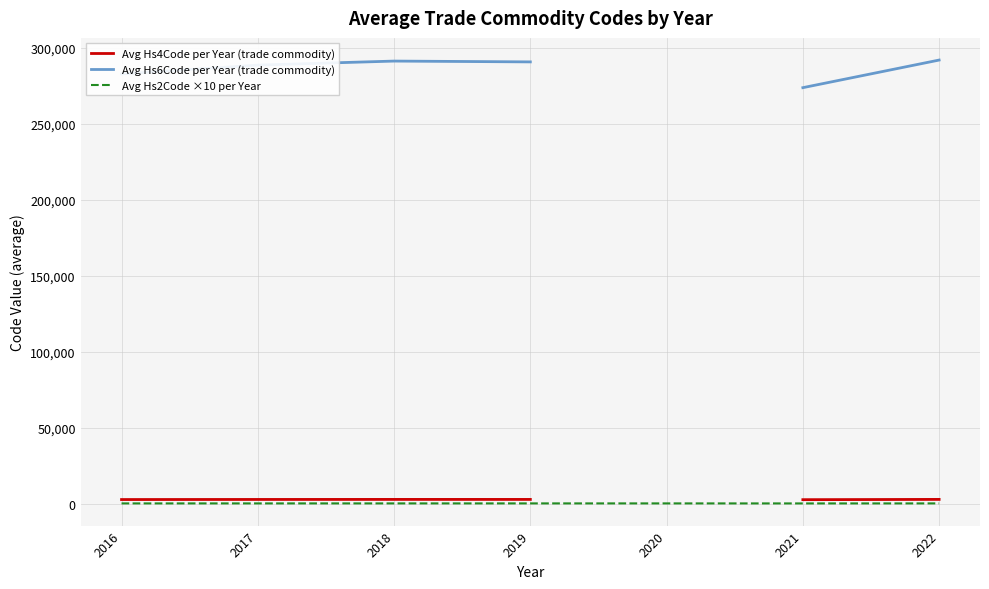

Is it true that Avg Hs2Code ×10 per Year equals 468.0 at 2019?

False